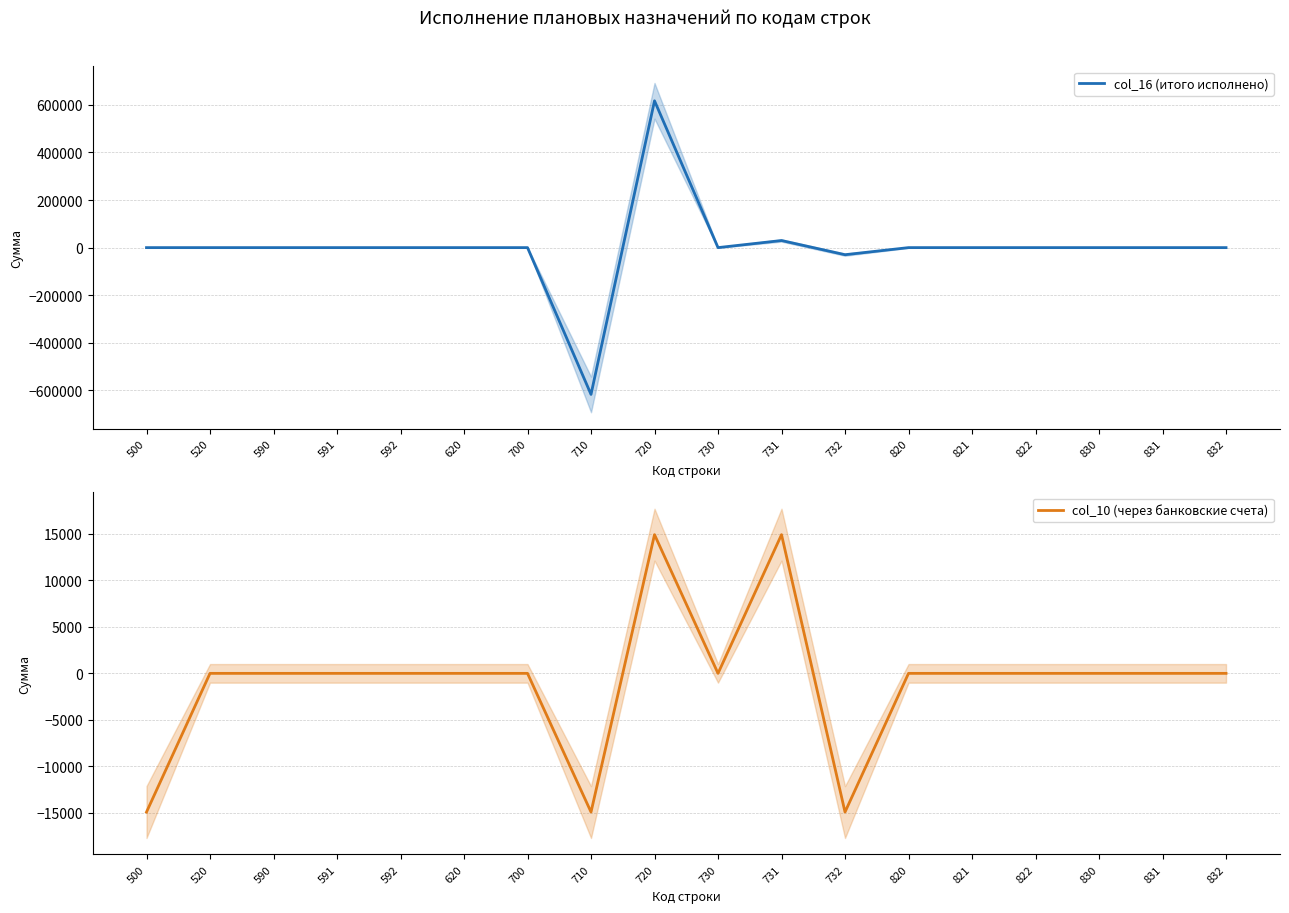

Where does the col_16 (итого исполнено) series first go above 0?

720